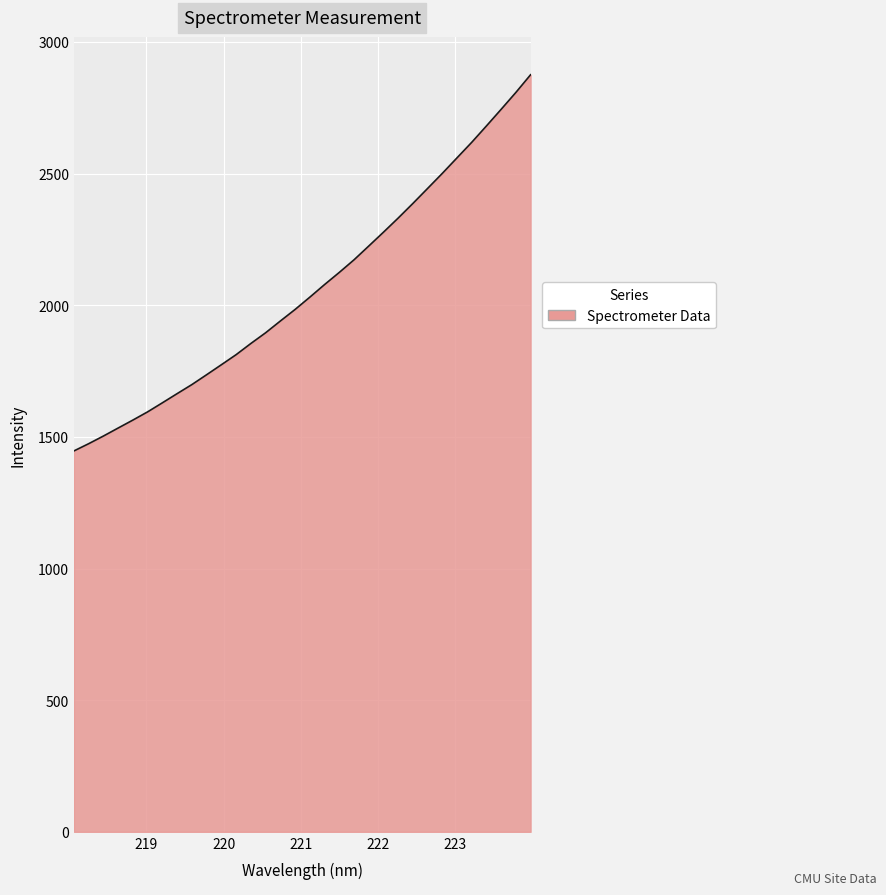

Count the number of values greater than 2030.

16